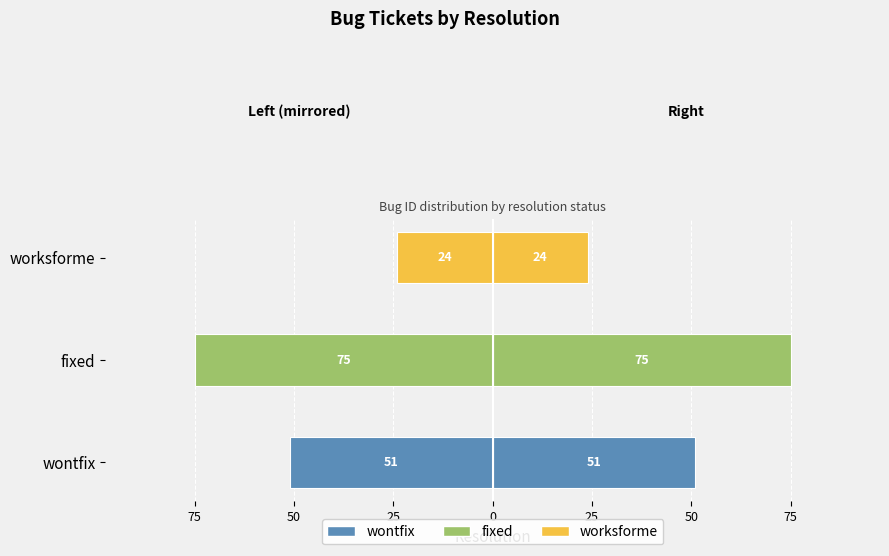

What is the average value?

-50